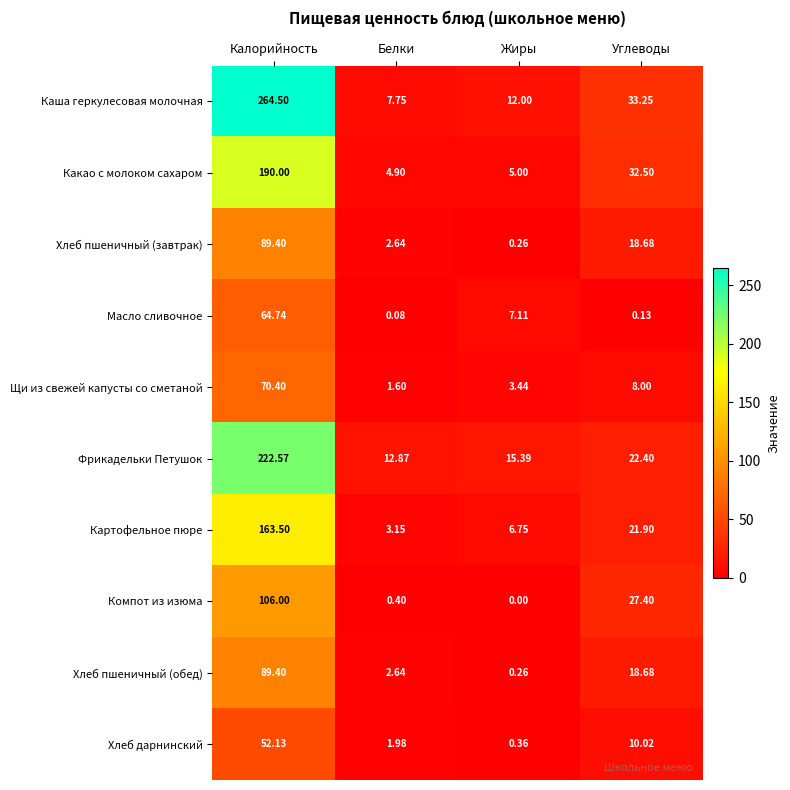

At which category does the chart reach its peak across all series?

Калорийность